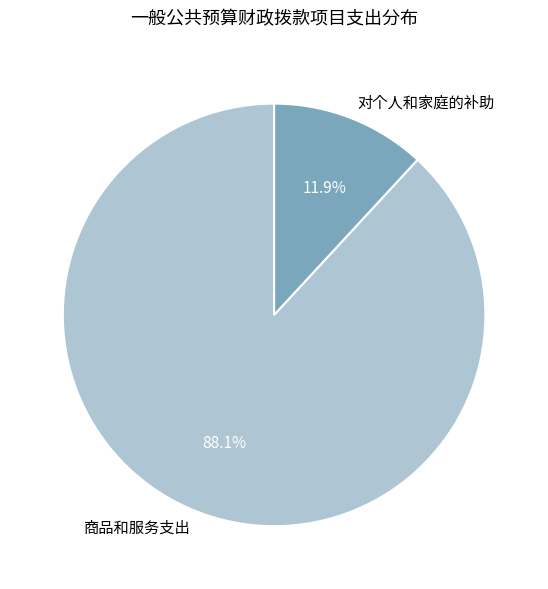

What is the total percentage of 对个人和家庭的补助 and 商品和服务支出?

100.0%